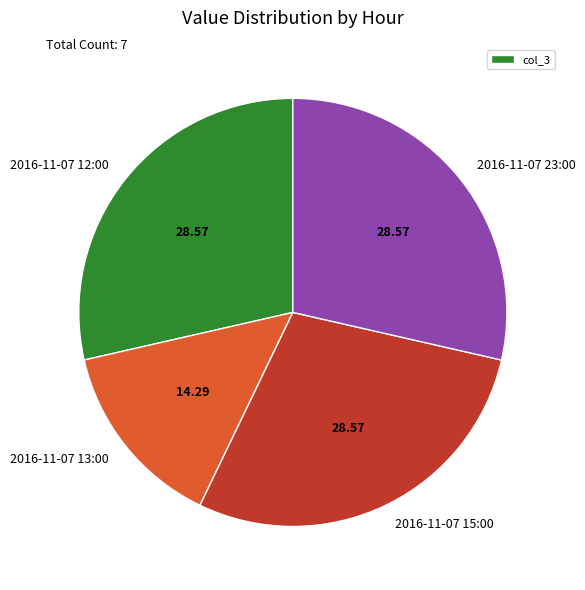

What is the ratio of the value at 2016-11-07 12:00 to the value at 2016-11-07 23:00?

1.0